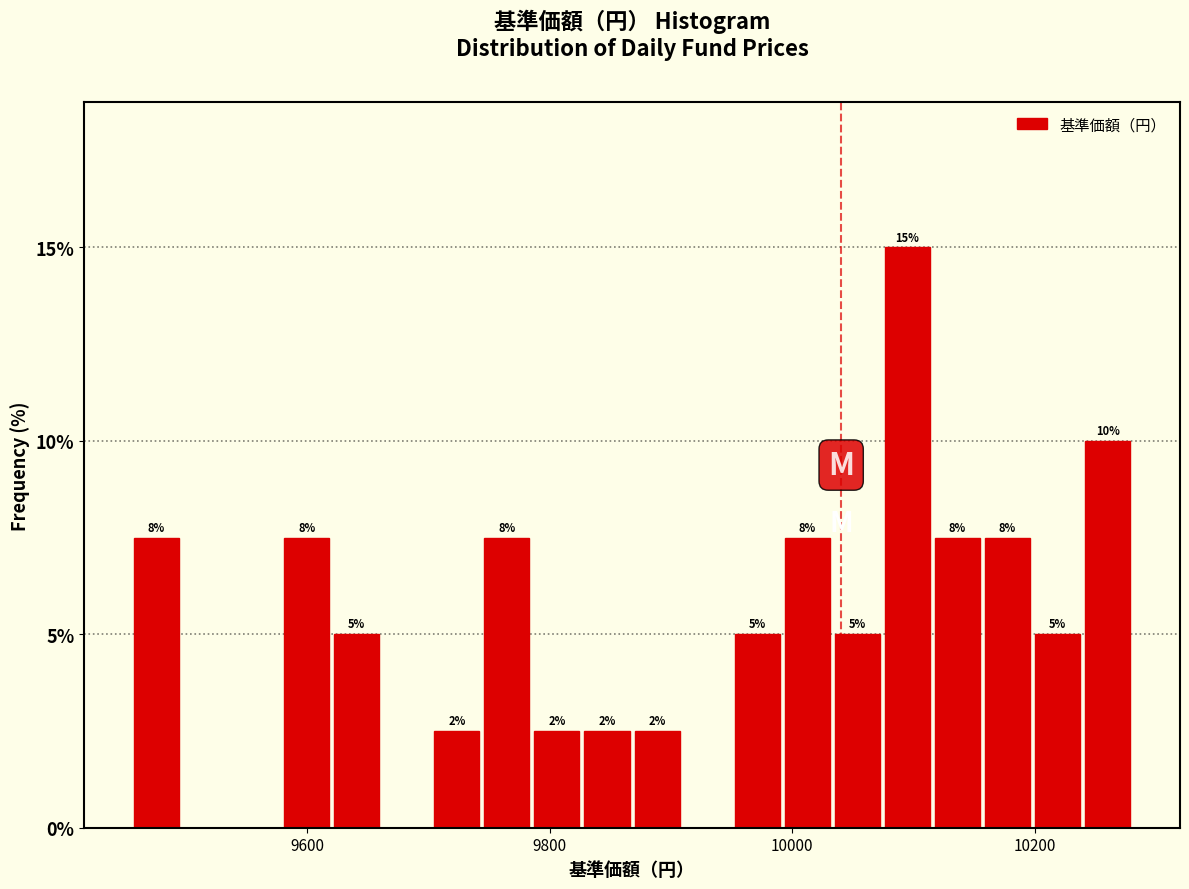

Around what value on the x-axis is the tallest bar? Give the approximate position of its centre, as read against the axis.

10100